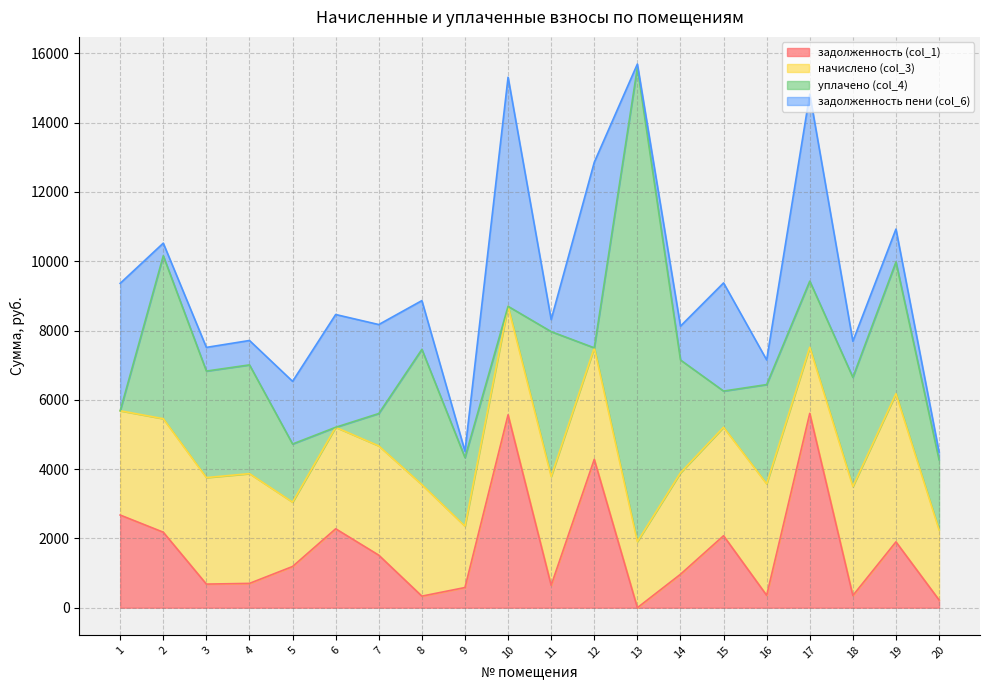

How many lines are shown in the chart?

4